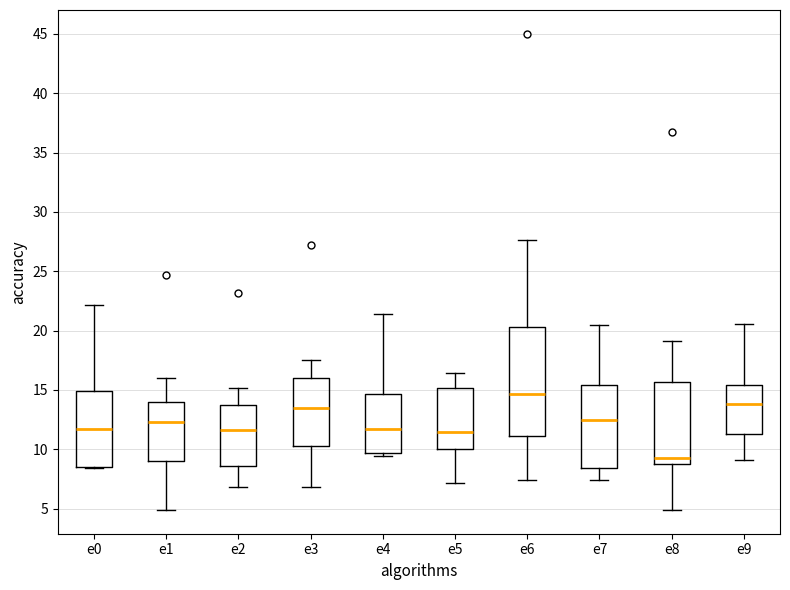

Where does the median line of the box for e5 sit on the y-axis? The values are not printed on the chart, so give them approximately, as read against the axis.

11.5